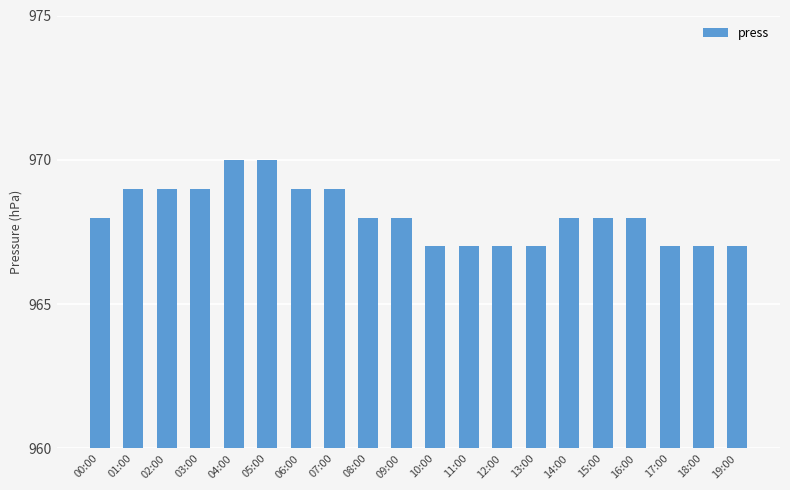

What is the ratio of the value at 17:00 to the value at 11:00?

1.0